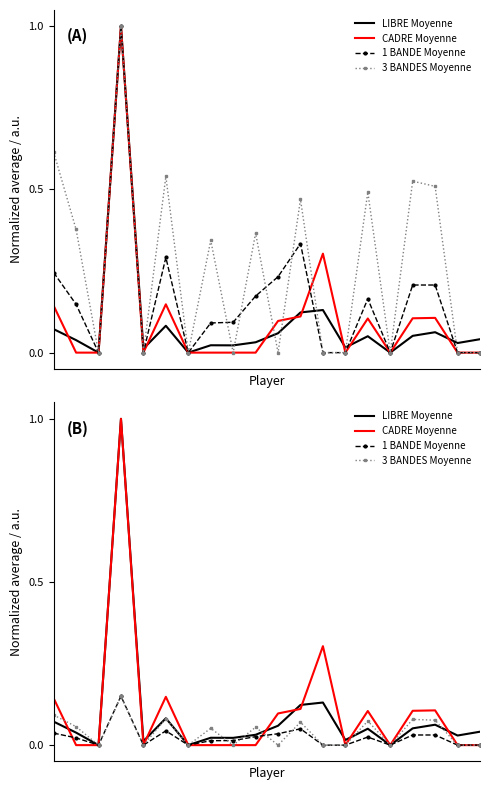

What is the spread (max minus min) of values at 16?

0.1